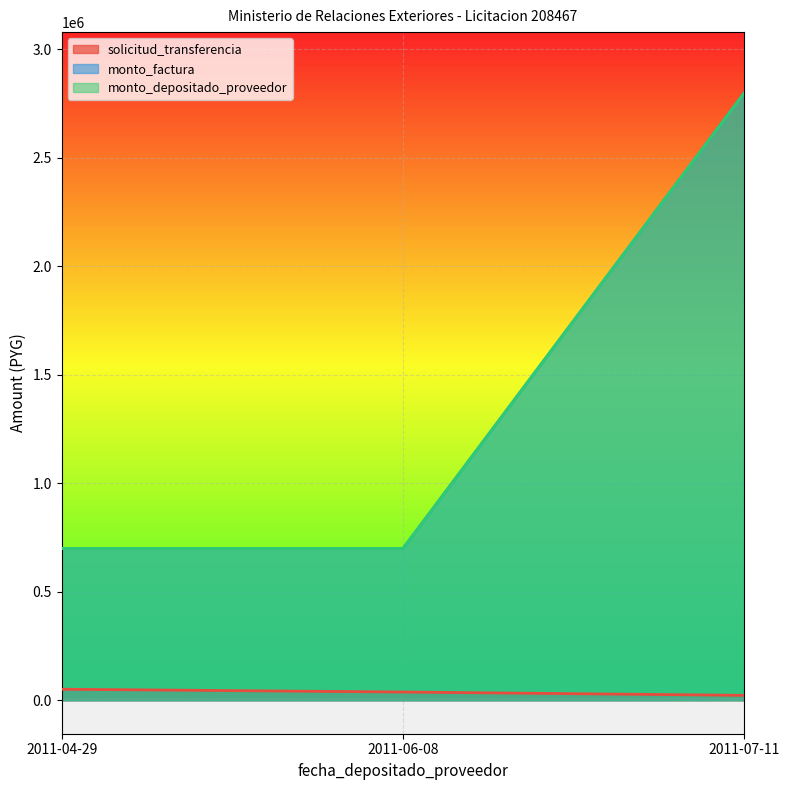

Reading left to right, list all the values displayed in this chart.

solicitud_transferencia: 51023	38208	22841
monto_factura: 700000	700000	2800000
monto_depositado_proveedor: 700000	700000	2800000